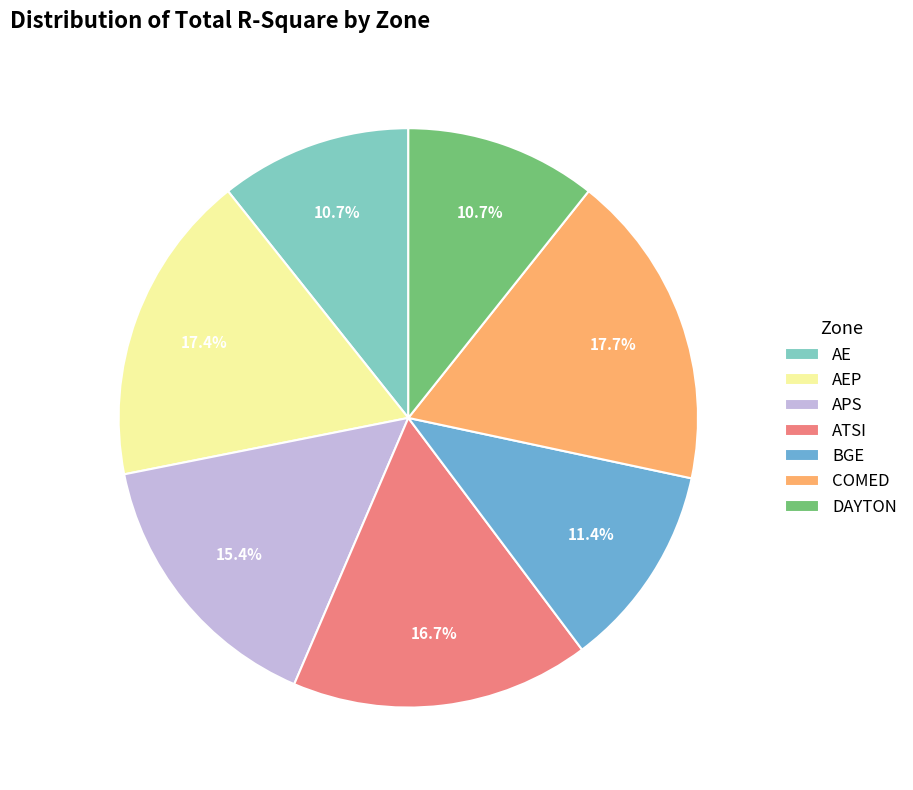

Is there any slice that represents more than half of the pie?

No